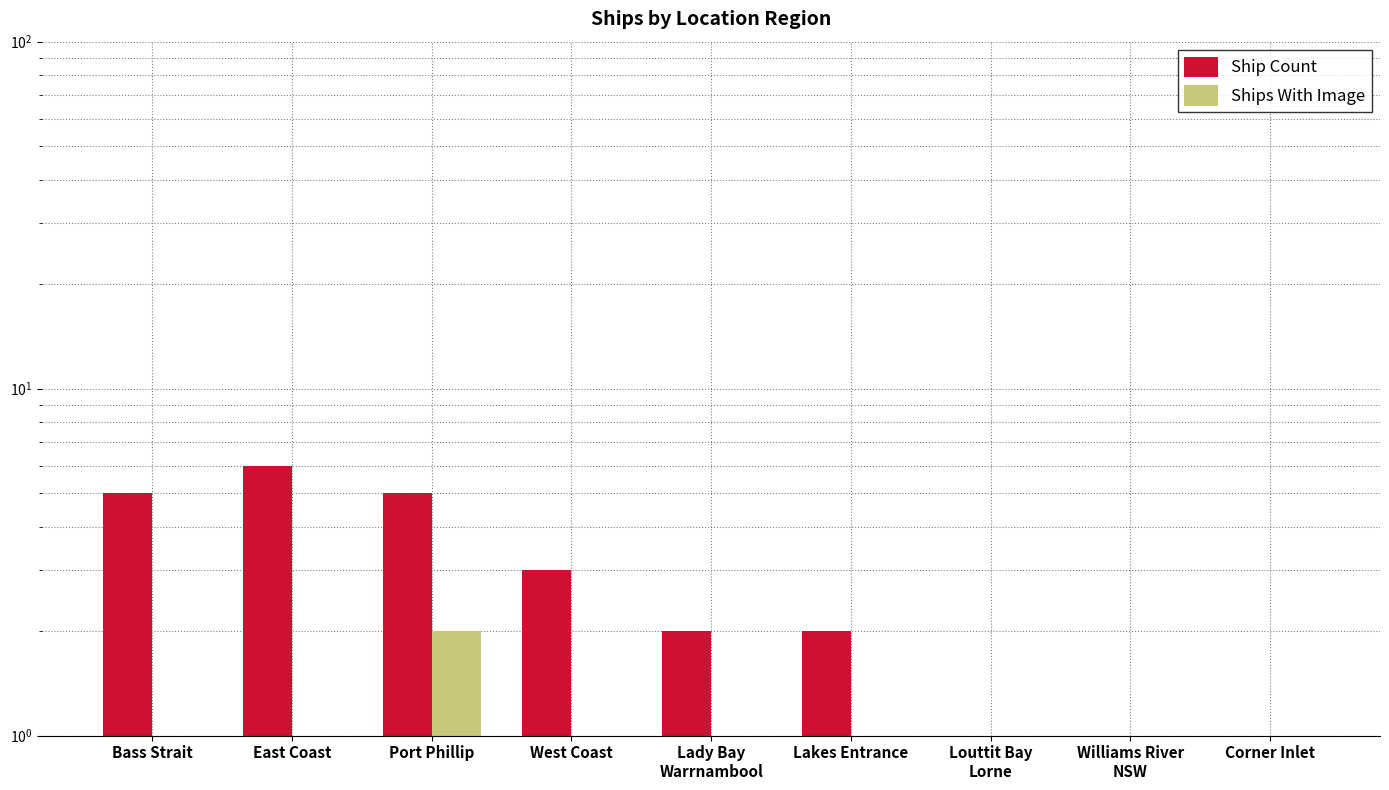

Is it true that Ship Count equals 6 at East Coast?

True